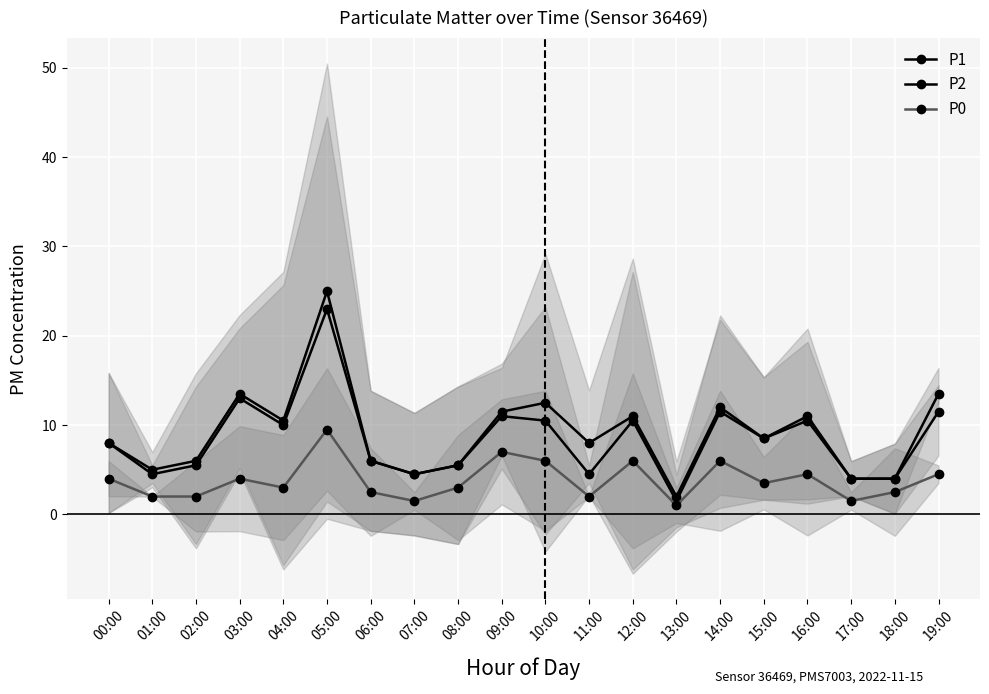

True or false: P1 and P0 cross at least once.

False